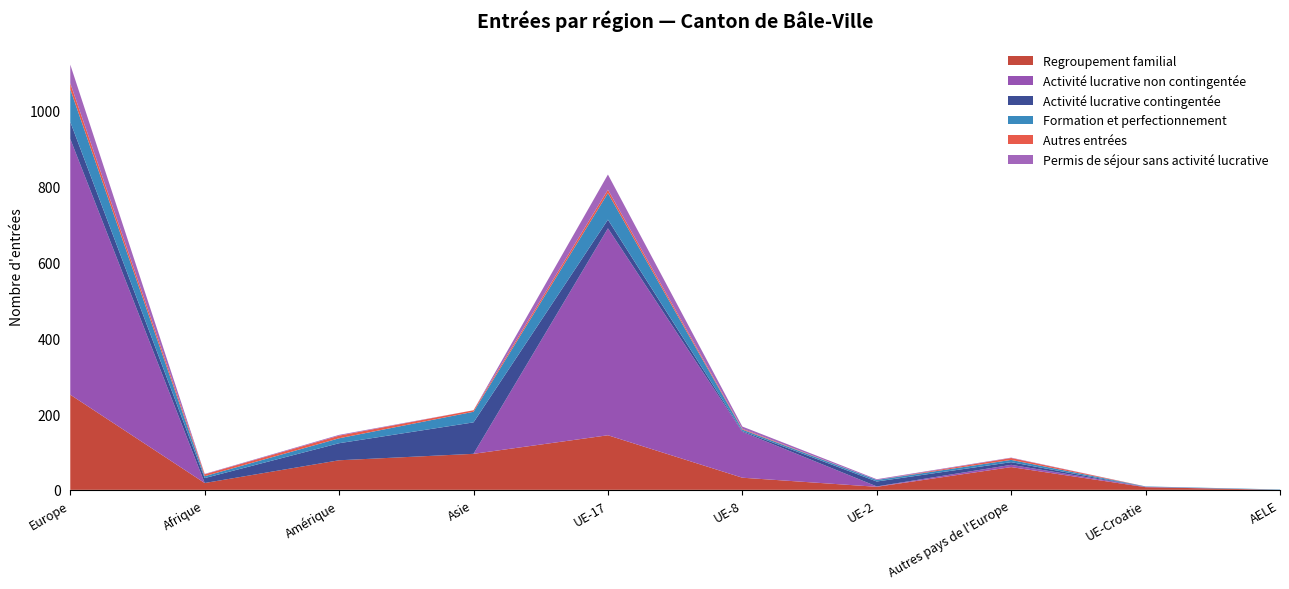

Reading left to right, extract all data points from this chart.

Regroupement familial: 251	18	78	95	144	32	8	60	7	0
Activité lucrative non contingentée: 675	0	0	0	546	121	1	6	1	0
Activité lucrative contingentée: 45	13	45	83	23	2	13	7	0	0
Formation et perfectionnement: 86	5	13	28	70	4	4	6	1	1
Autres entrées: 16	5	7	4	9	2	0	5	0	0
Permis de séjour sans activité lucrative: 49	1	2	0	40	6	2	1	0	0